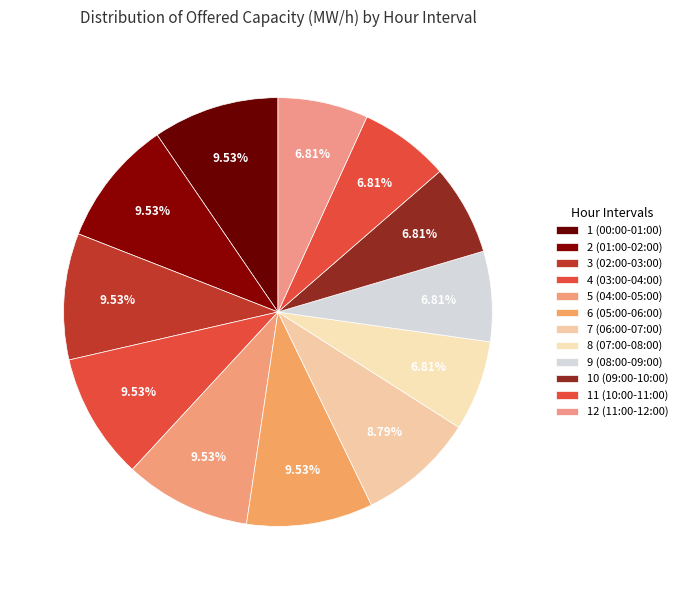

How many slices are in this pie chart?

12